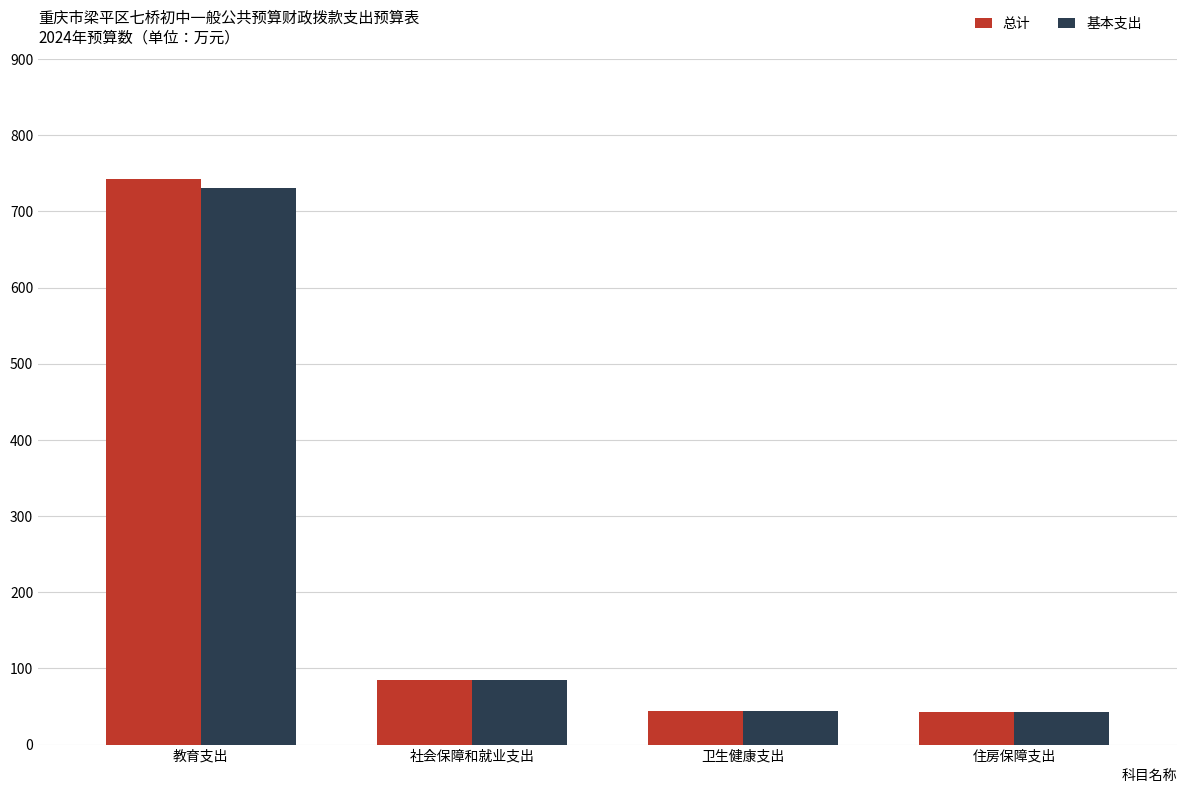

Is it true that 总计 equals 85.4 at 社会保障和就业支出?

True